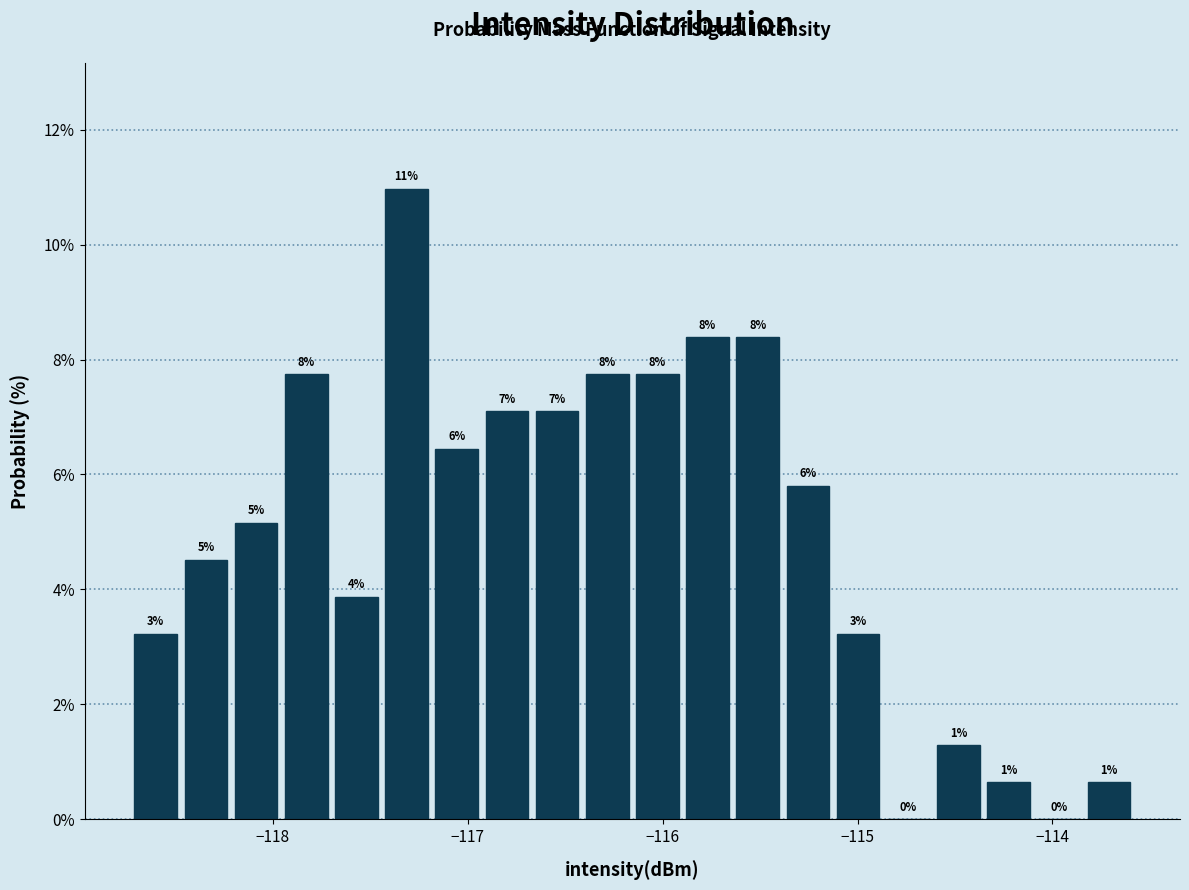

Around what value on the x-axis is the tallest bar? Give the approximate position of its centre, as read against the axis.

-117.3